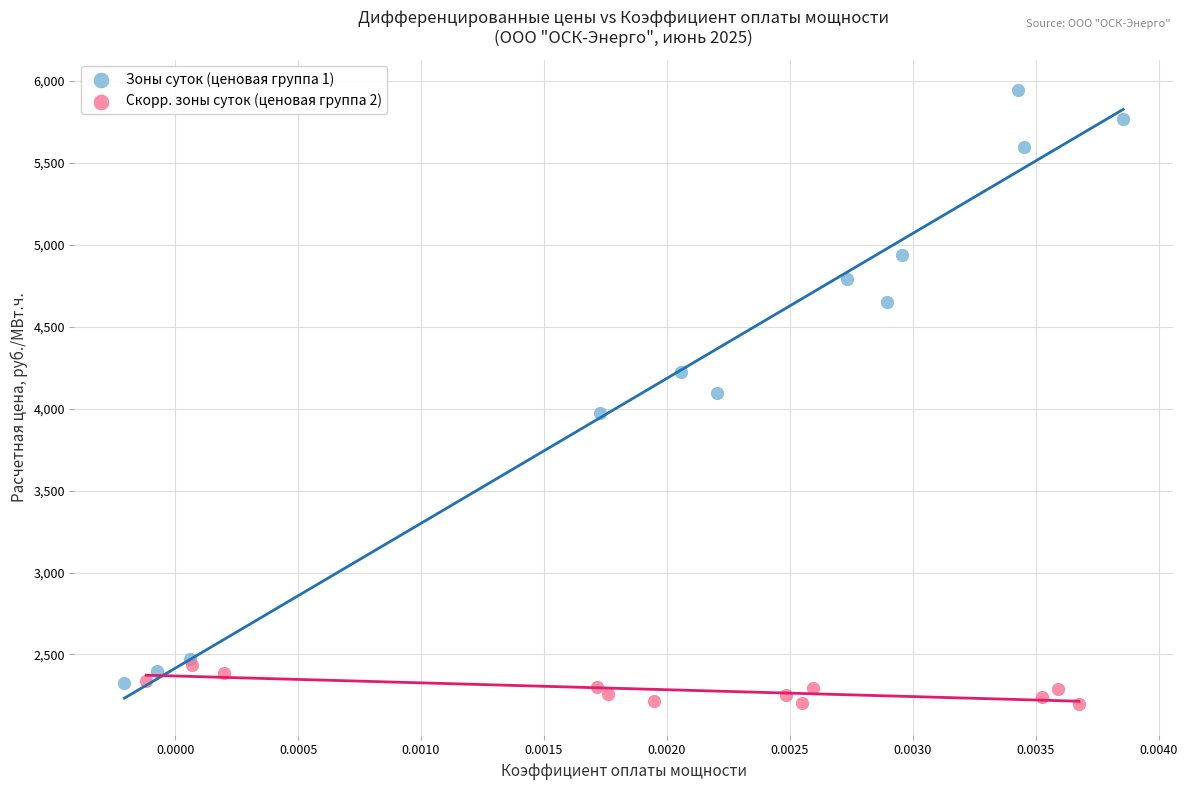

Which series reaches the maximum Y coordinate?

Зоны суток (ценовая группа 1)